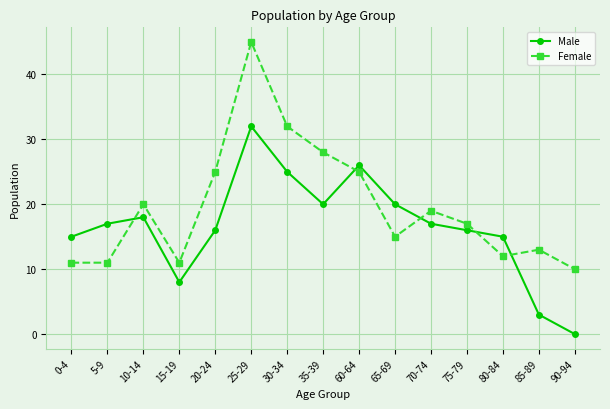

List the series in order of their peak value, lowest first.

Male, Female